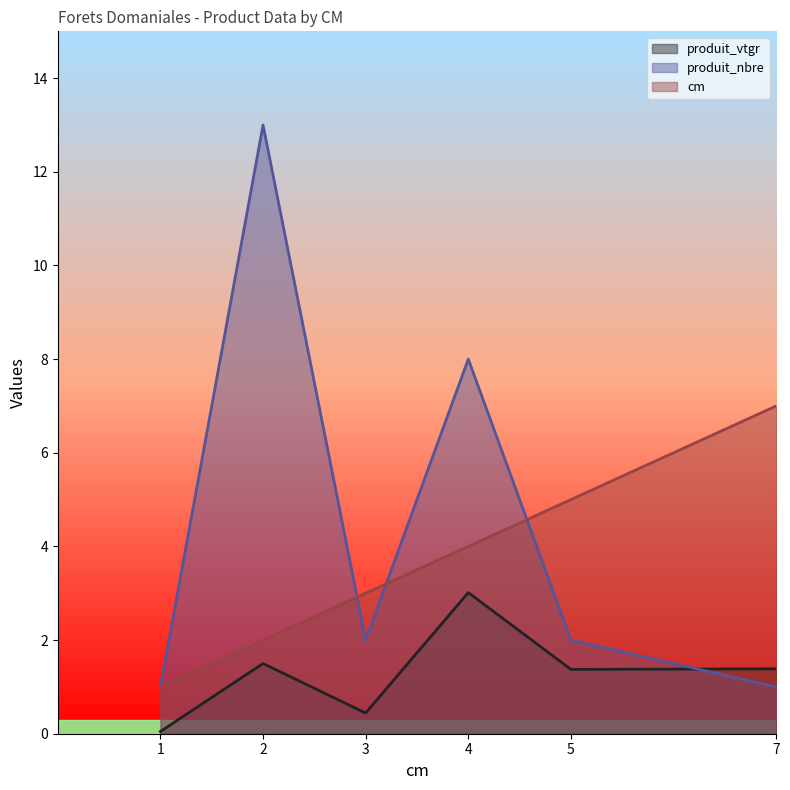

Which series changed the most between 4 and 5?

produit_nbre